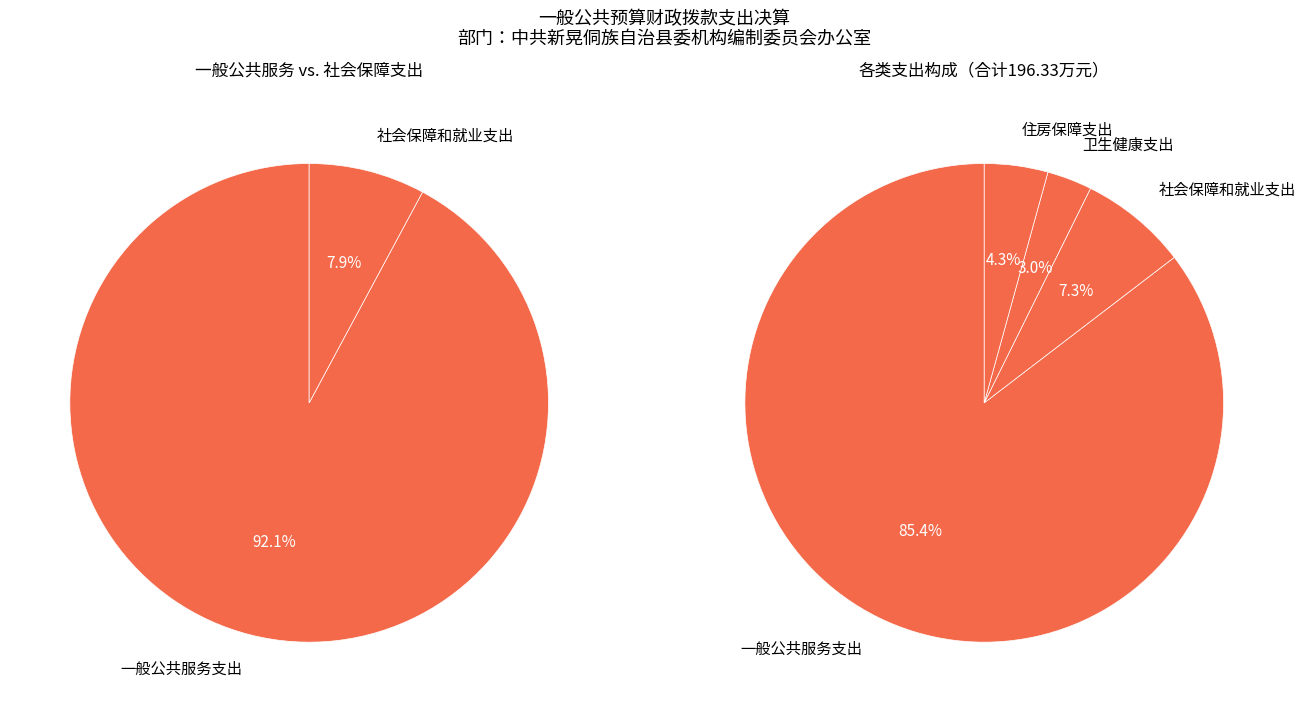

How many slices are in this pie chart?

4